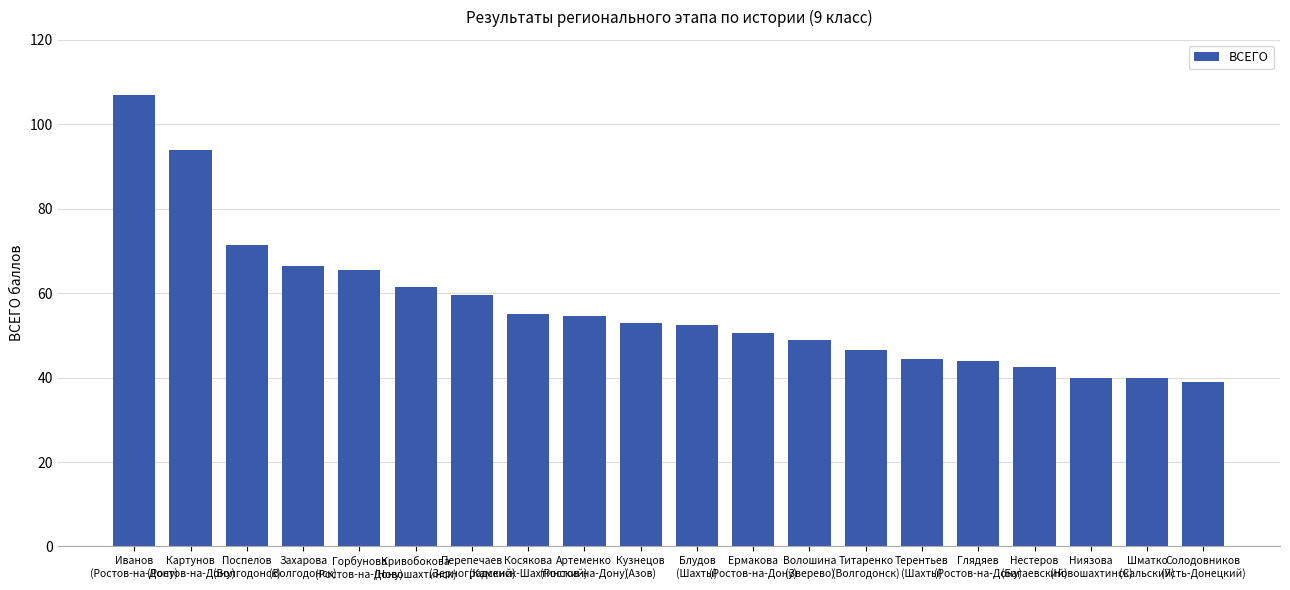

The chart shows a value of 66.5 at Захарова
(Волгодонск). True or false?

True